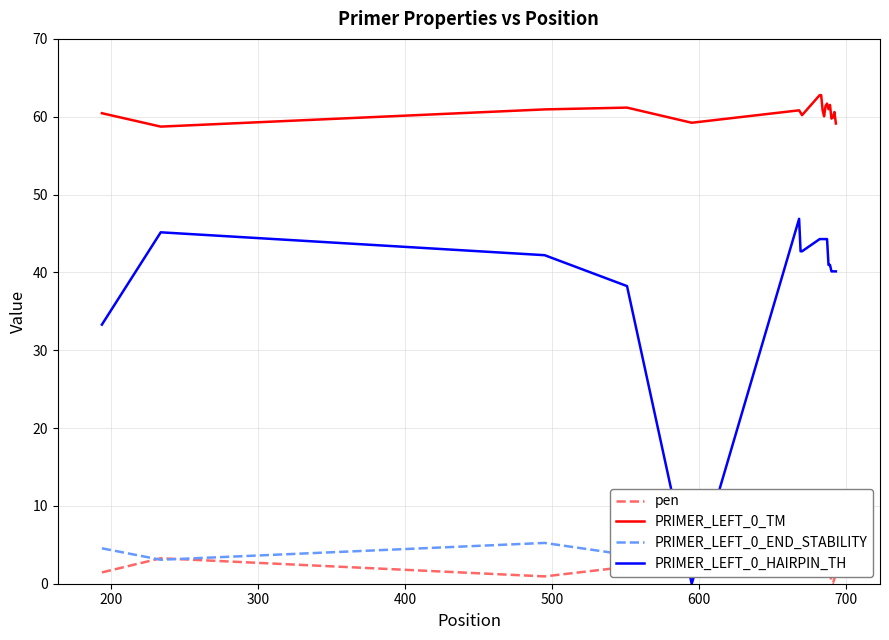

Which series has the widest spread of values?

PRIMER_LEFT_0_HAIRPIN_TH